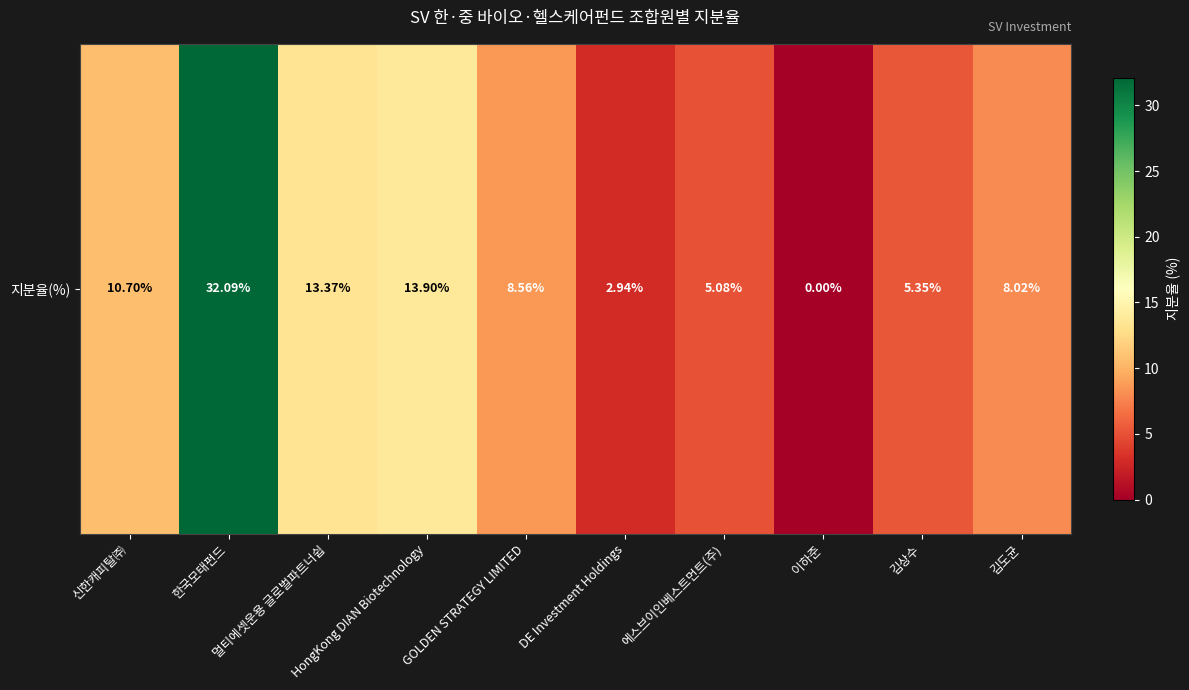

The value at 김도균 is 8.0. True or false?

True